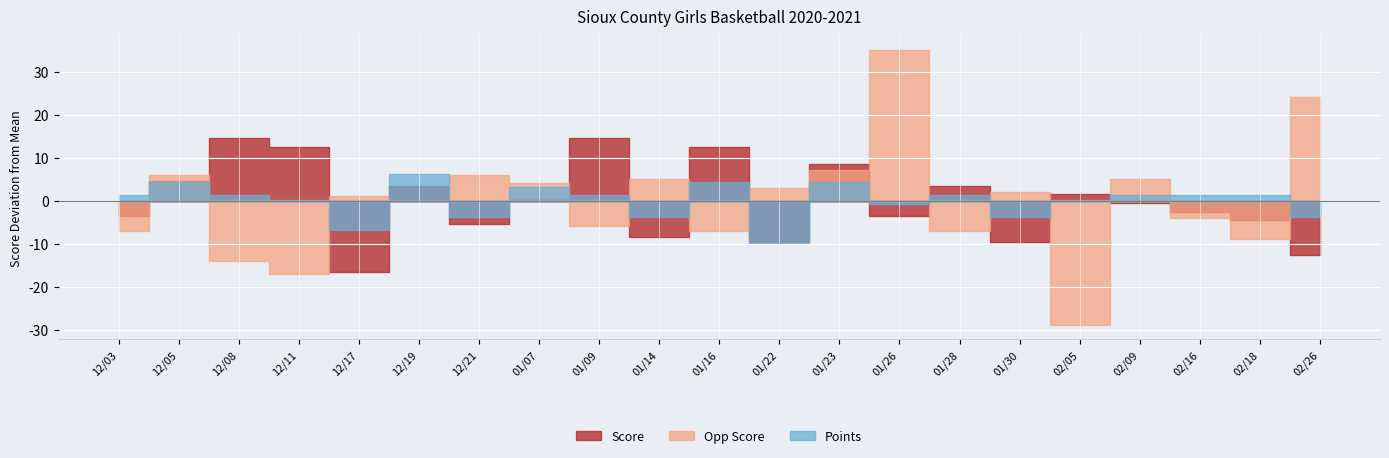

At which category does Points reach its first local peak?

12/05